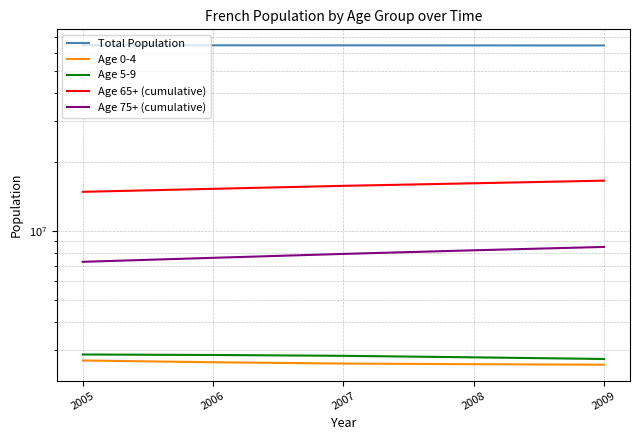

True or false: Total Population and Age 65+ (cumulative) cross at least once.

False